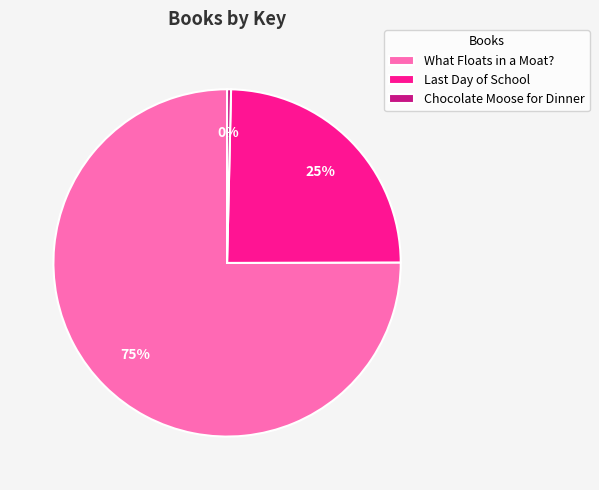

Does What Floats in a Moat? account for over 50% of the chart?

Yes